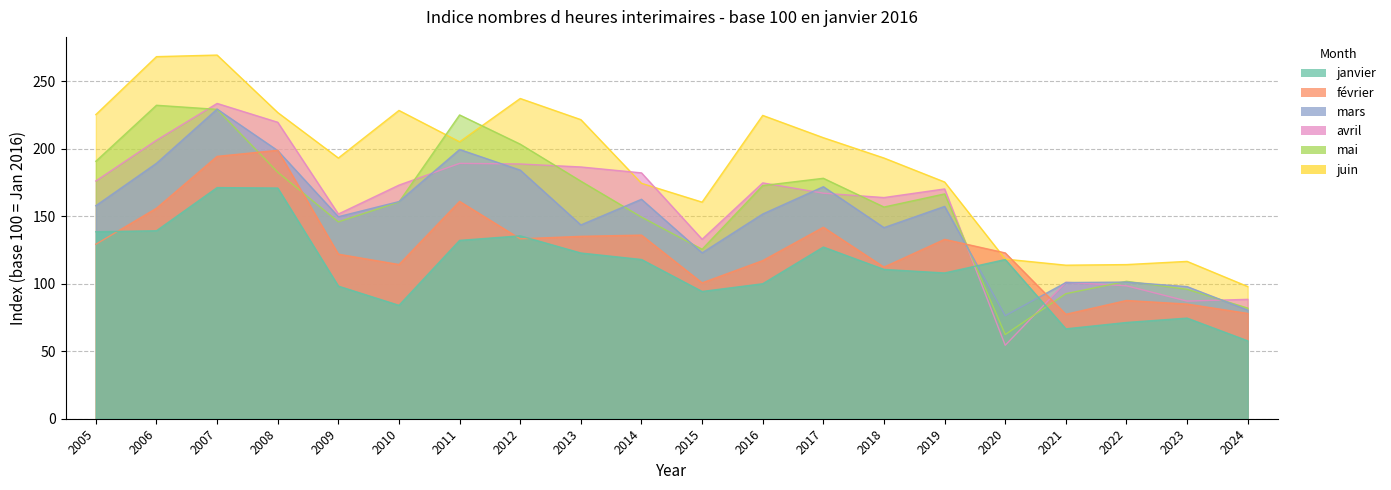

True or false: mars has a value of 304.6 at 2012.

False